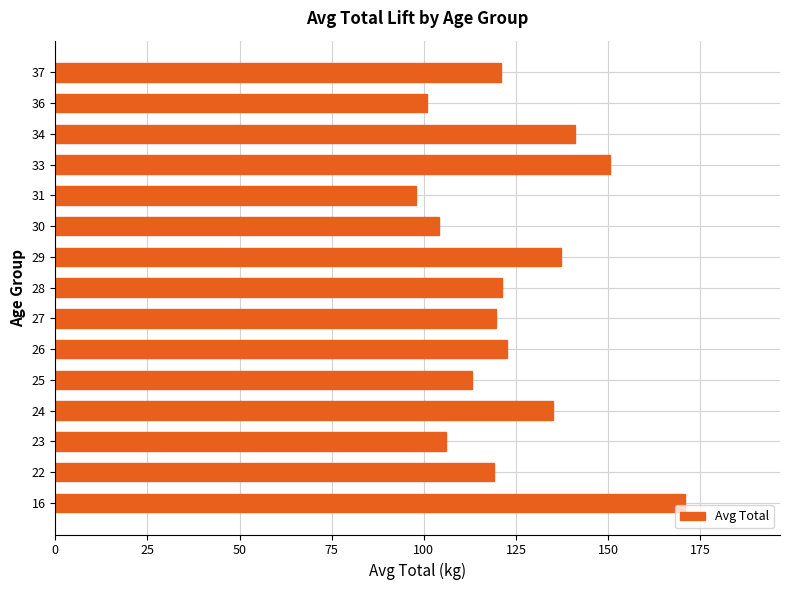

The chart shows a value of 106.0 at 23. True or false?

True